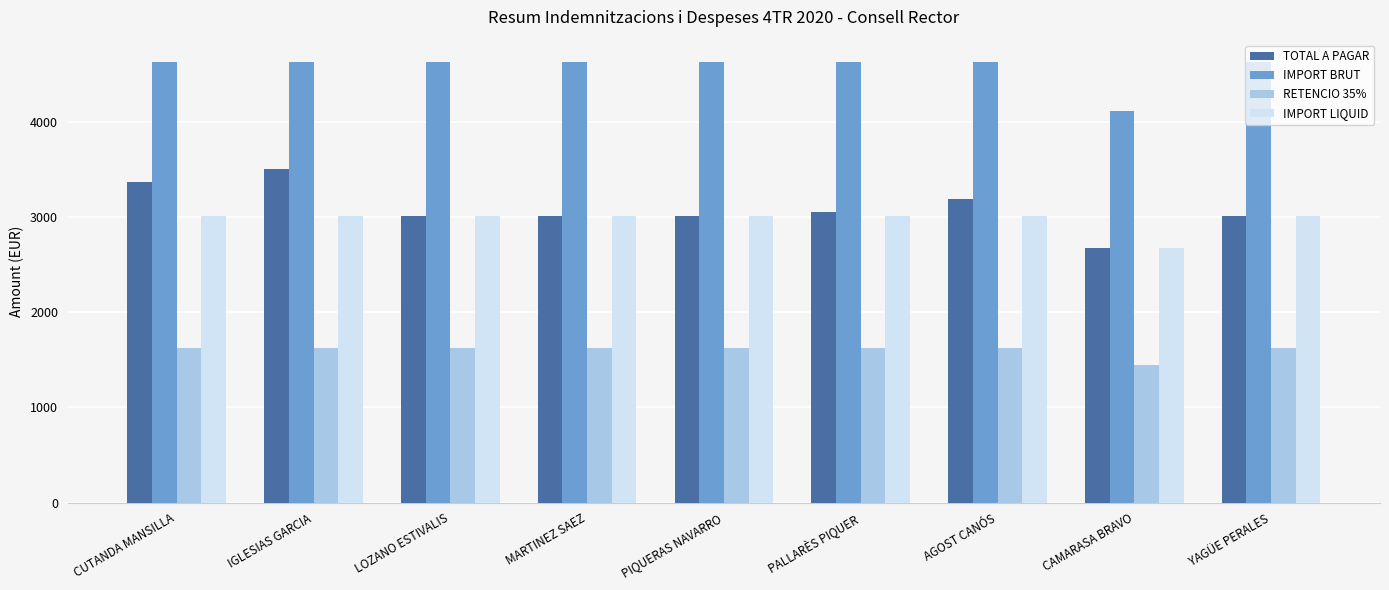

Which category has the lowest value in the RETENCIO 35% series?

CAMARASA BRAVO